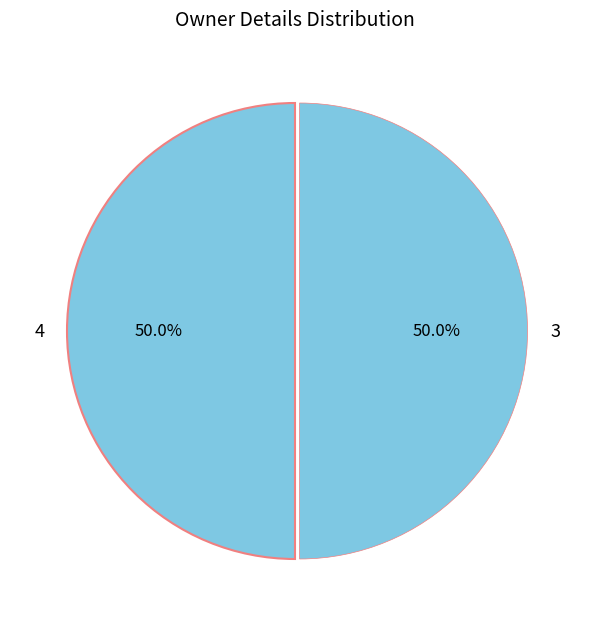

To the nearest percent, what is the combined percentage of 4 and 3?

100%